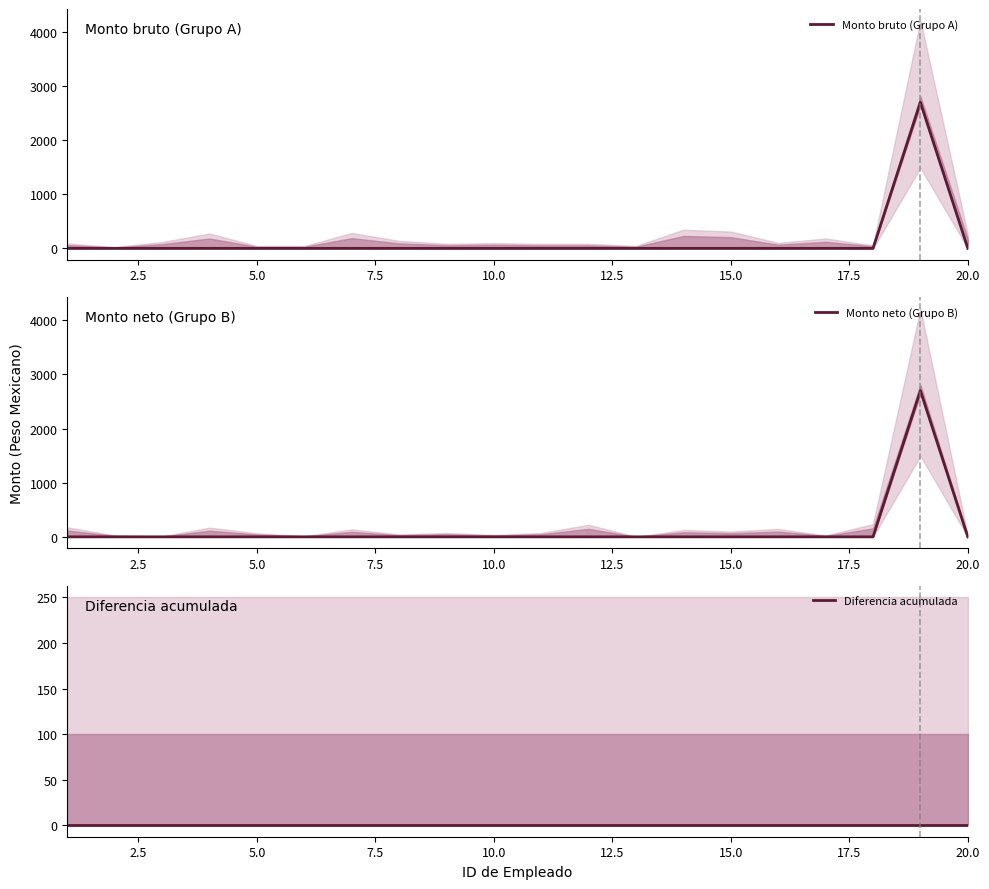

Reading left to right, extract all data points from this chart.

Monto bruto (Grupo A): 0	0	0	0	0	0	0	0	0	0	0	0	0	0	0	0	0	0	2700	0
Monto neto (Grupo B): 0	0	0	0	0	0	0	0	0	0	0	0	0	0	0	0	0	0	2700	0
Diferencia acumulada: 0	0	0	0	0	0	0	0	0	0	0	0	0	0	0	0	0	0	0	0